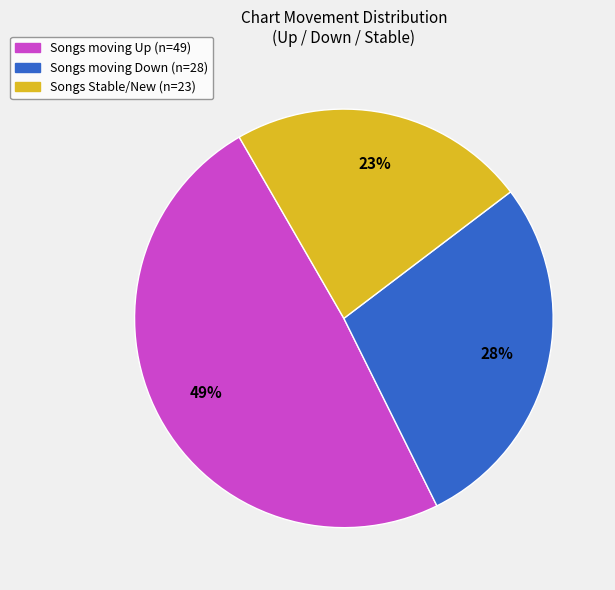

To the nearest percent, what is the average slice percentage?

33%